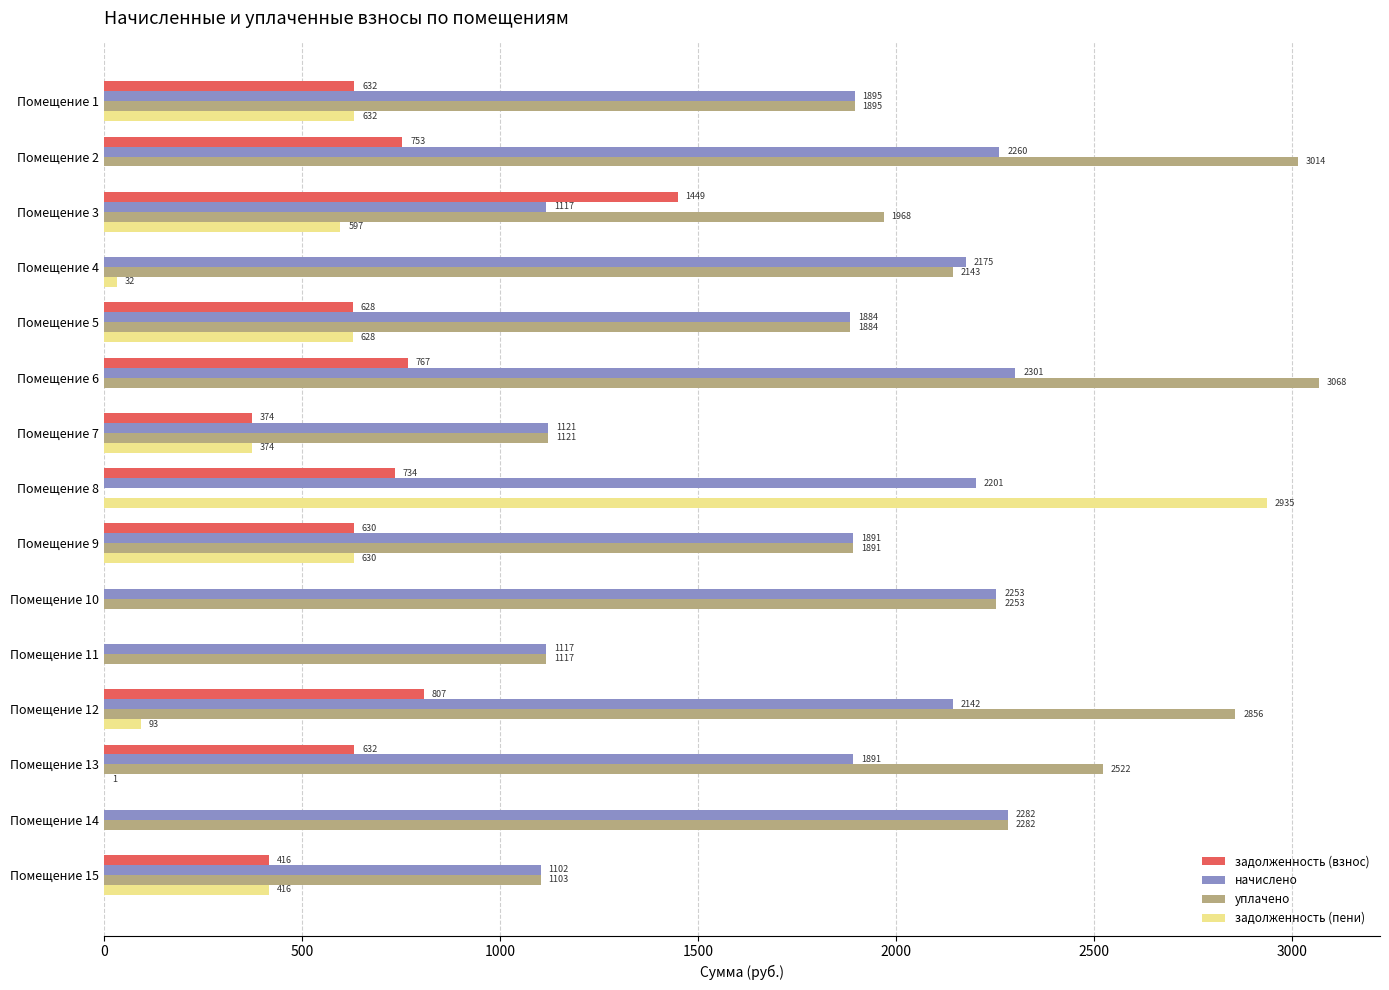

What is the maximum value for начислено?

2300.7